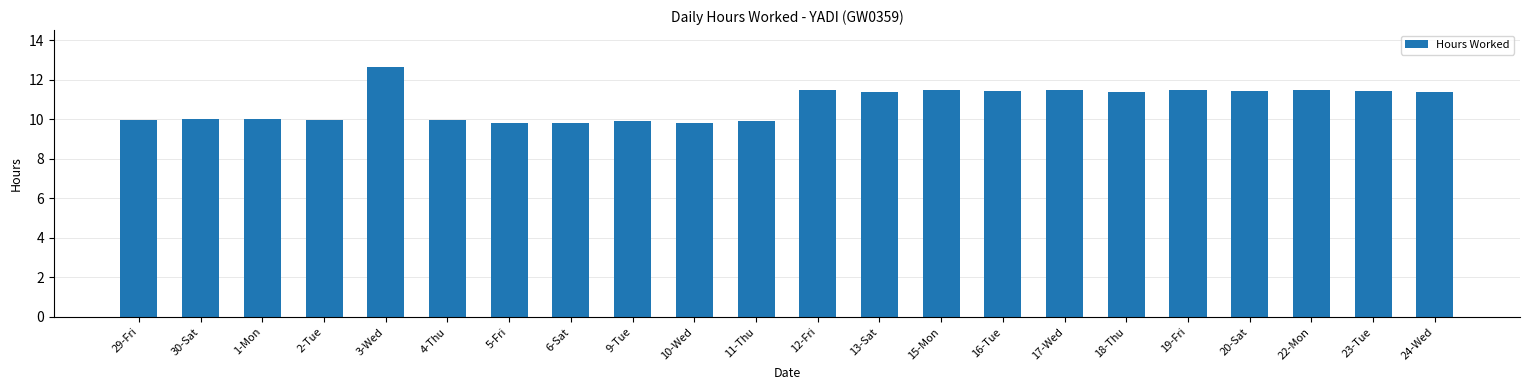

Count the values in the range 9 to 11.

10